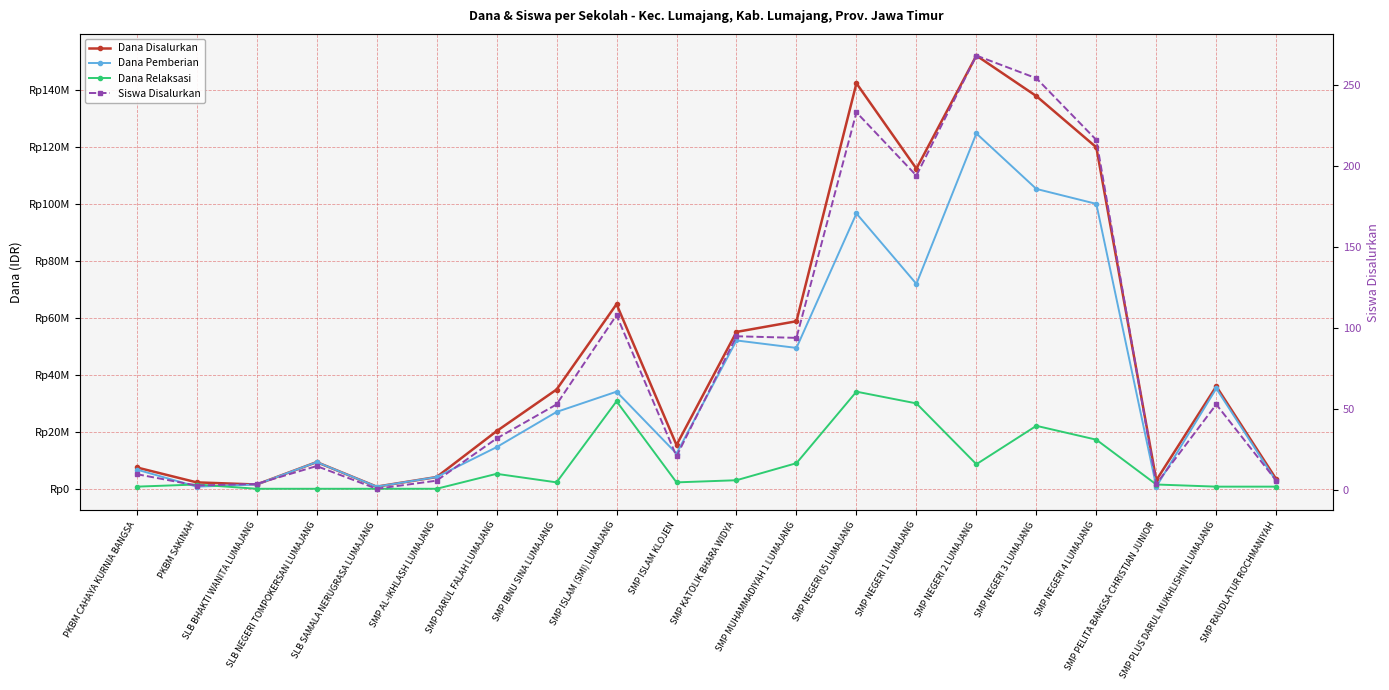

In Siswa Disalurkan, how many points are higher than both neighbors (excluding endpoints)?

6